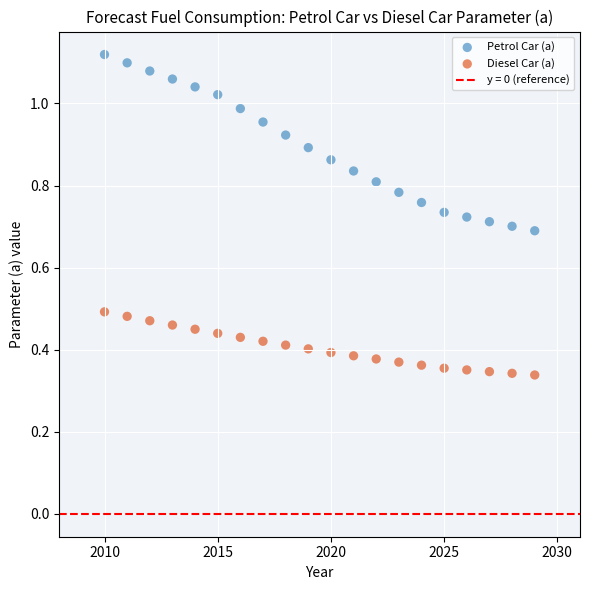

Across all data points, what is the range of X values (max minus min)?

19.0